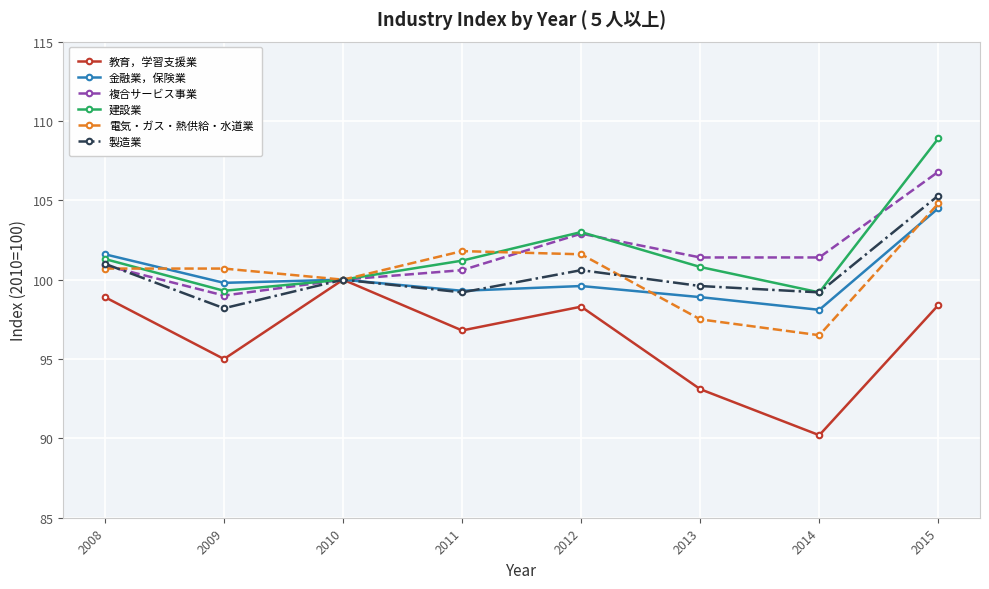

Is it true that 金融業，保険業 equals 172.3 at 2014?

False